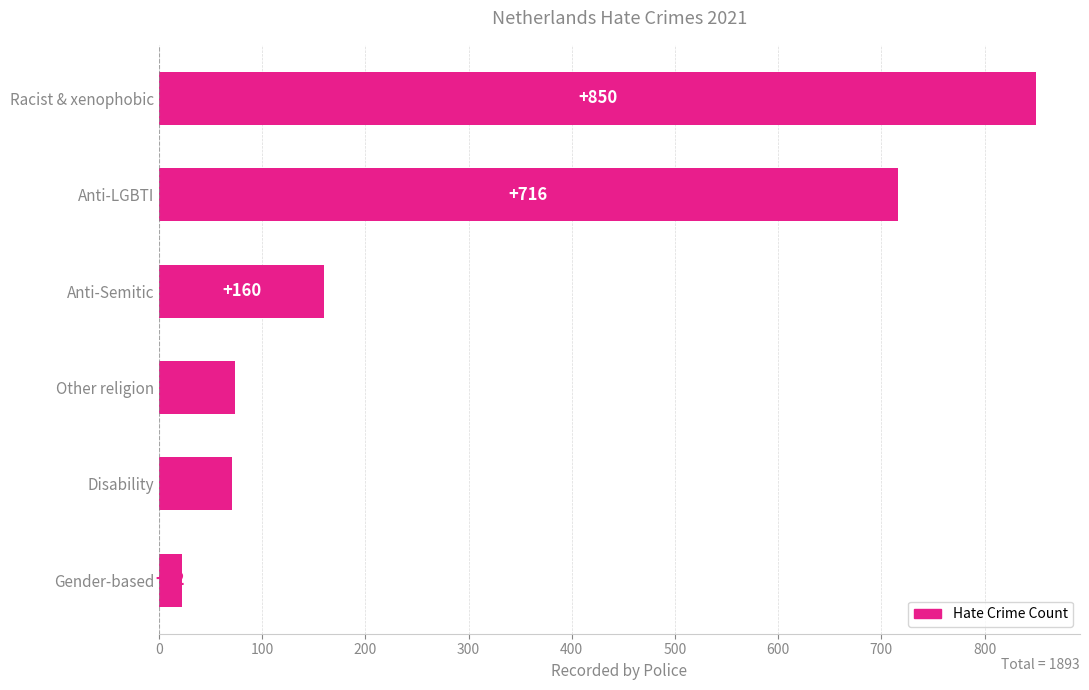

Which category has the lowest value across all series?

Gender-based